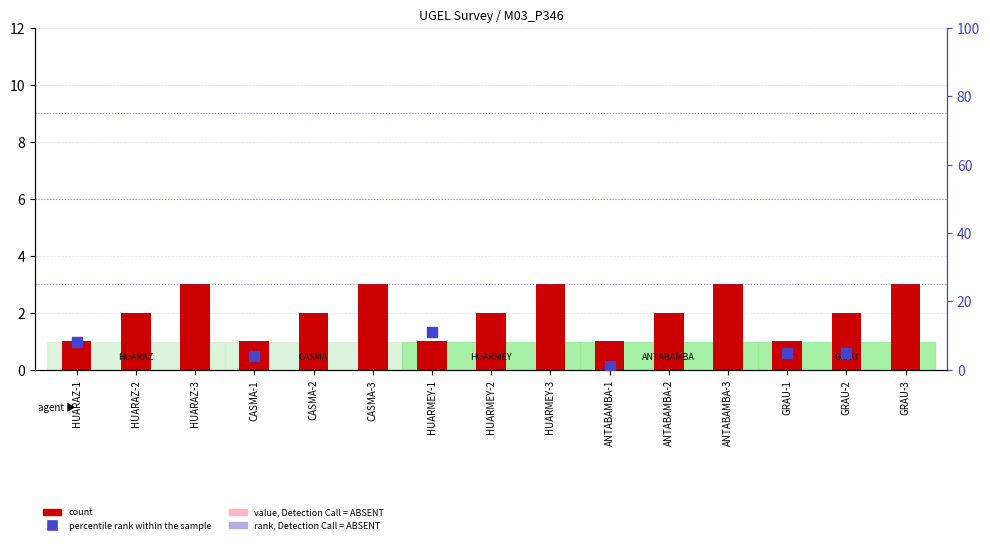

At which category is the sum across all series the highest?

HUARMEY-1